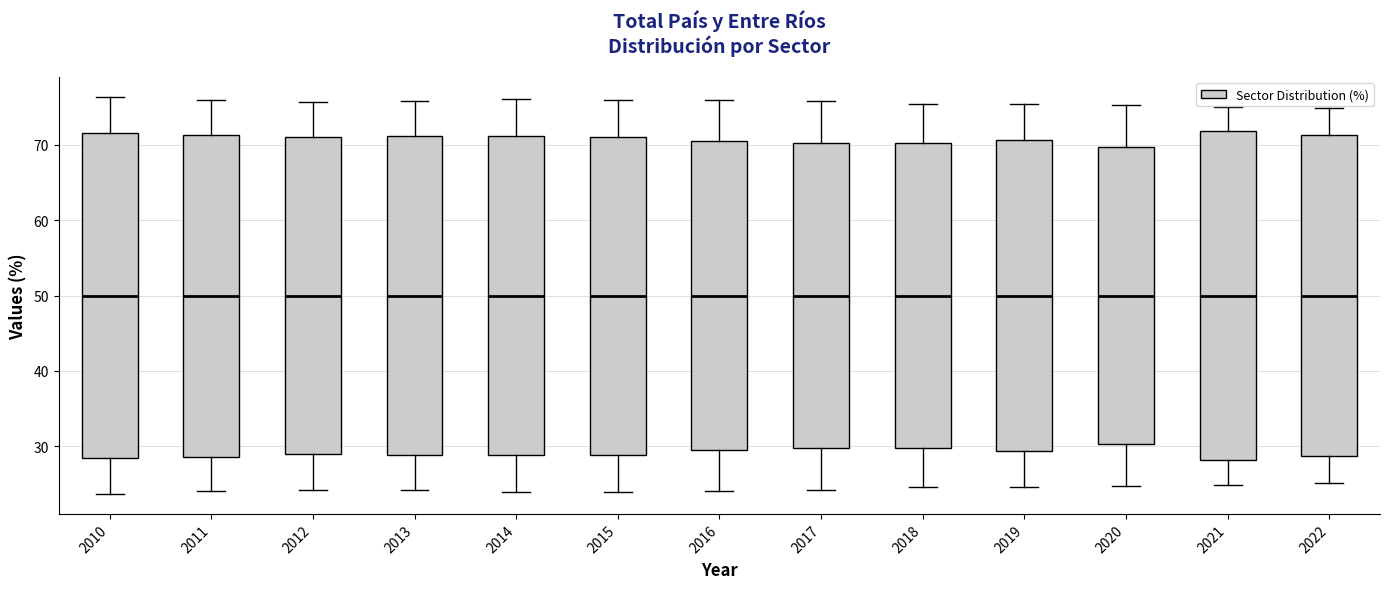

Reading left to right, transcribe this box plot: for each box, give where its median line is, the range the box spans, and where its two whiskers end, as read against the y-axis. The values are not printed on the chart, so give them approximately, as read against the axis.

2010: median 50, box 28 to 72, whiskers 24 to 76
2011: median 50, box 29 to 71, whiskers 24 to 76
2012: median 50, box 29 to 71, whiskers 24 to 76
2013: median 50, box 29 to 71, whiskers 24 to 76
2014: median 50, box 29 to 71, whiskers 24 to 76
2015: median 50, box 29 to 71, whiskers 24 to 76
2016: median 50, box 30 to 70, whiskers 24 to 76
2017: median 50, box 30 to 70, whiskers 24 to 76
2018: median 50, box 30 to 70, whiskers 25 to 75
2019: median 50, box 29 to 71, whiskers 25 to 75
2020: median 50, box 30 to 70, whiskers 25 to 75
2021: median 50, box 28 to 72, whiskers 25 to 75
2022: median 50, box 29 to 71, whiskers 25 to 75